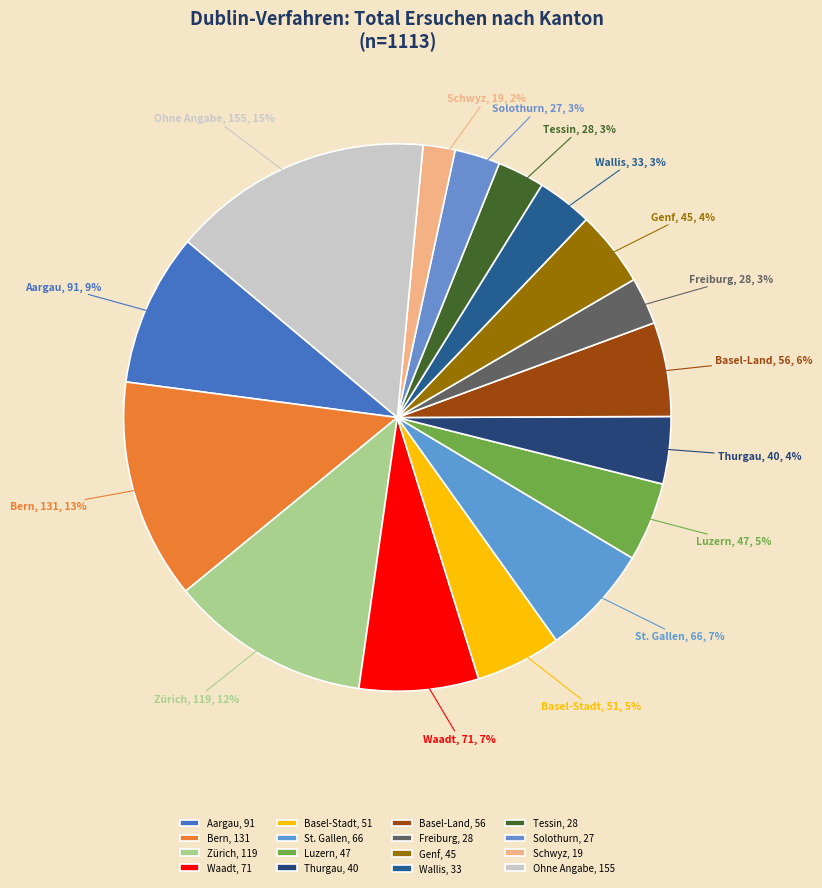

Is the sum of Thurgau and St. Gallen greater than half?

No